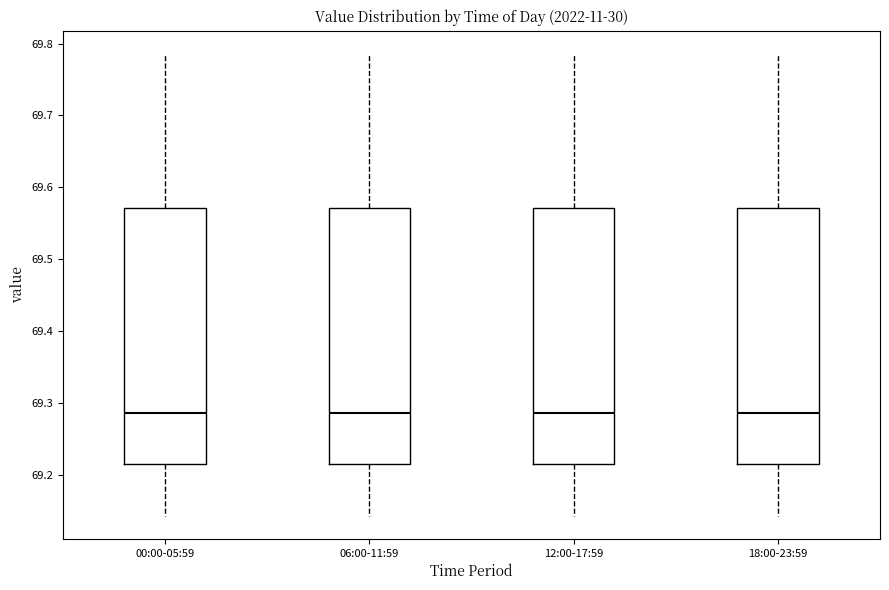

Reading left to right, read every box against the y-axis: the position of its median line, the range the box covers, and the ends of its whiskers. The values are not printed on the chart, so give them approximately, as read against the axis.

00:00-05:59: median 69.29, box 69.21 to 69.57, whiskers 69.14 to 69.79
06:00-11:59: median 69.29, box 69.21 to 69.57, whiskers 69.14 to 69.79
12:00-17:59: median 69.29, box 69.21 to 69.57, whiskers 69.14 to 69.79
18:00-23:59: median 69.29, box 69.21 to 69.57, whiskers 69.14 to 69.79